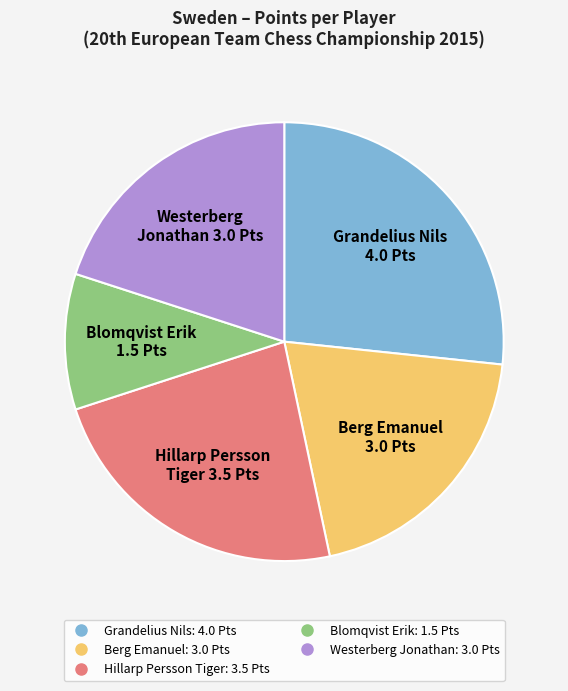

Is Blomqvist Erik the majority of the pie?

No